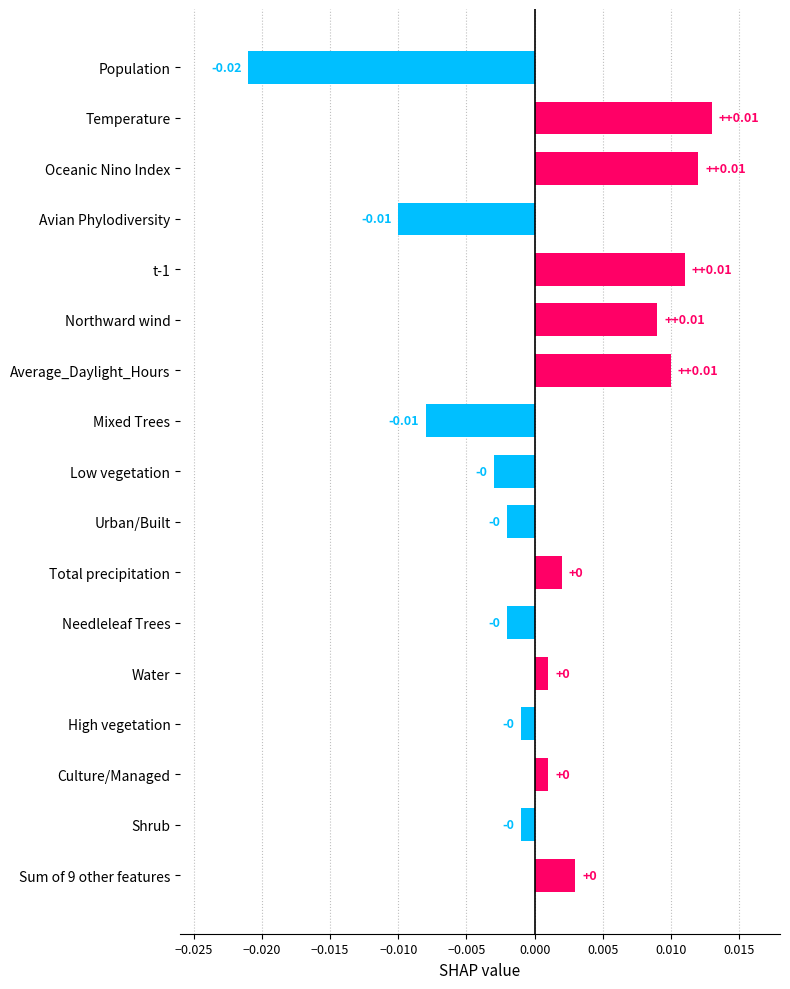

How many values exceed 0?

9